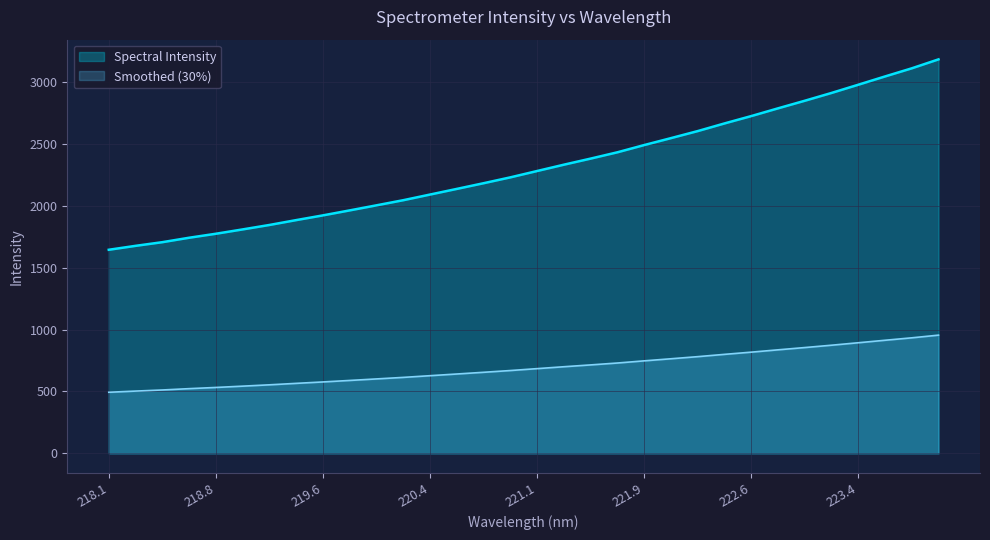

True or false: Smoothed (30%) has a value of 818.0 at 222.6.

True